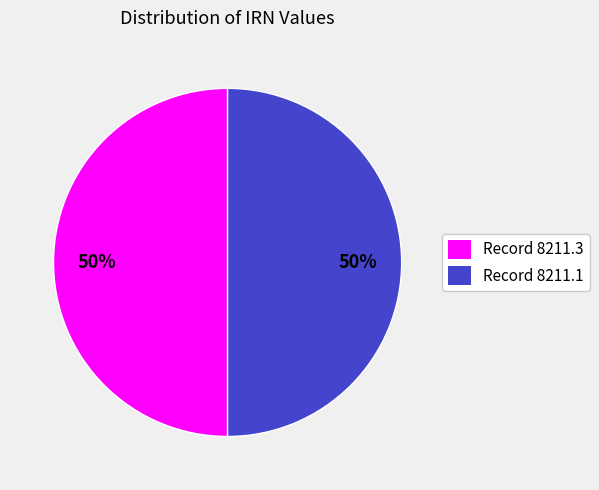

Is the sum of Record 8211.3 and Record 8211.1 greater than half?

Yes